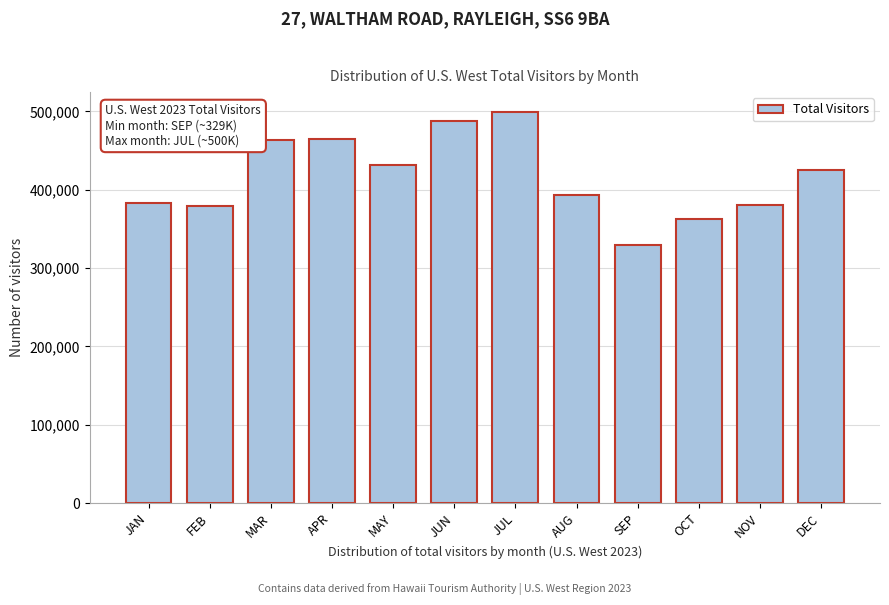

What is the value of the 11th bar from the left?

380612.6